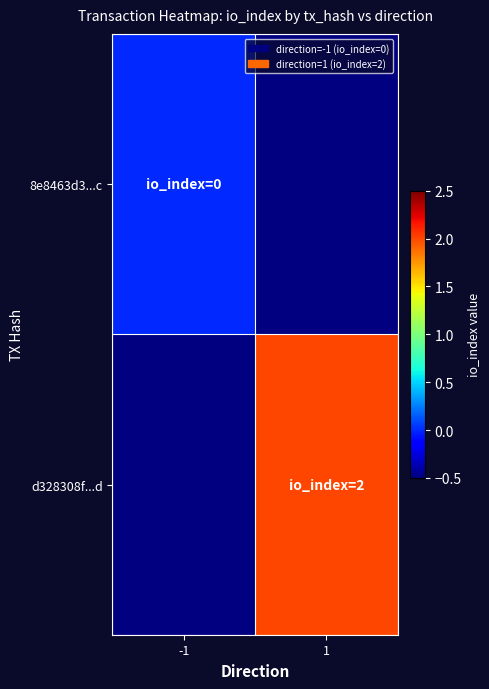

List the series in order of their peak value, lowest first.

8e8463d3...c, d328308f...d